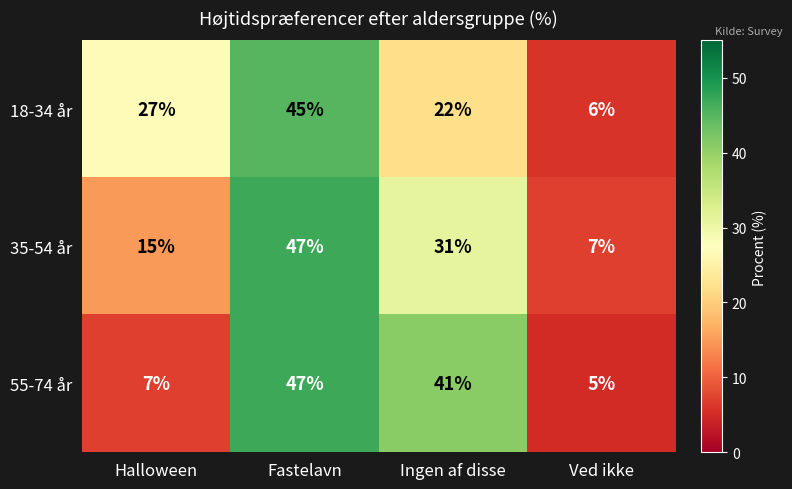

Reading left to right, what are all the values shown in this chart?

18-34 år: Halloween=27	Fastelavn=45	Ingen af disse=22	Ved ikke=6
35-54 år: Halloween=15	Fastelavn=47	Ingen af disse=31	Ved ikke=7
55-74 år: Halloween=7	Fastelavn=47	Ingen af disse=41	Ved ikke=5